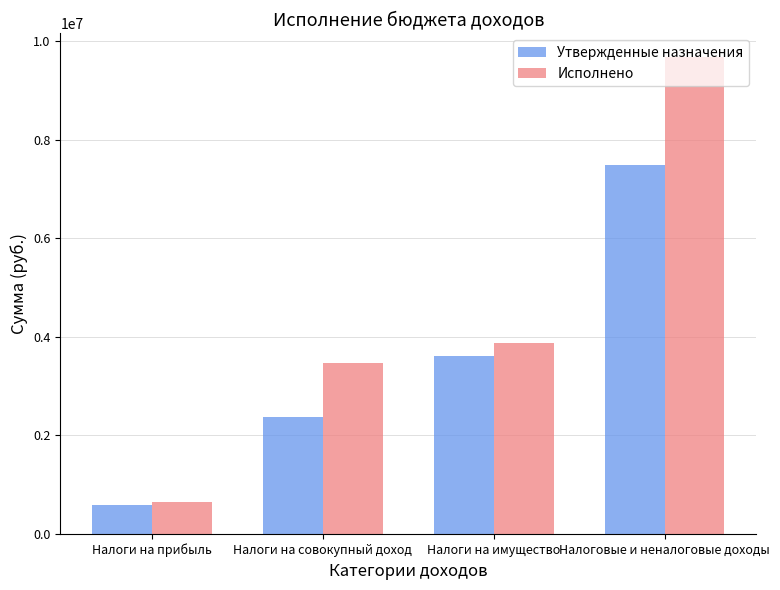

Reading left to right, list all the values displayed in this chart.

Утвержденные назначения: 590700.0	2379500.0	3609000.0	7480100.0
Исполнено: 657628.5	3473140.6	3867953.3	9679909.3